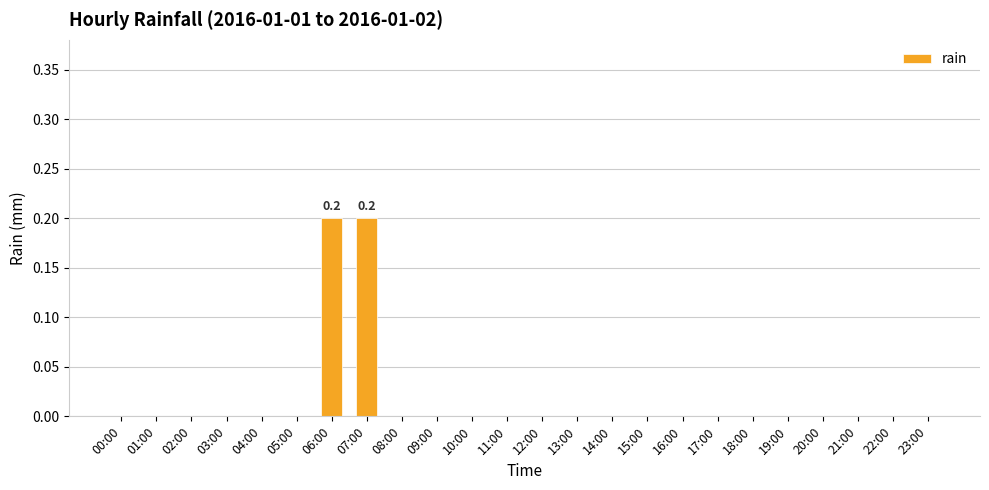

Are the bars horizontal?

No